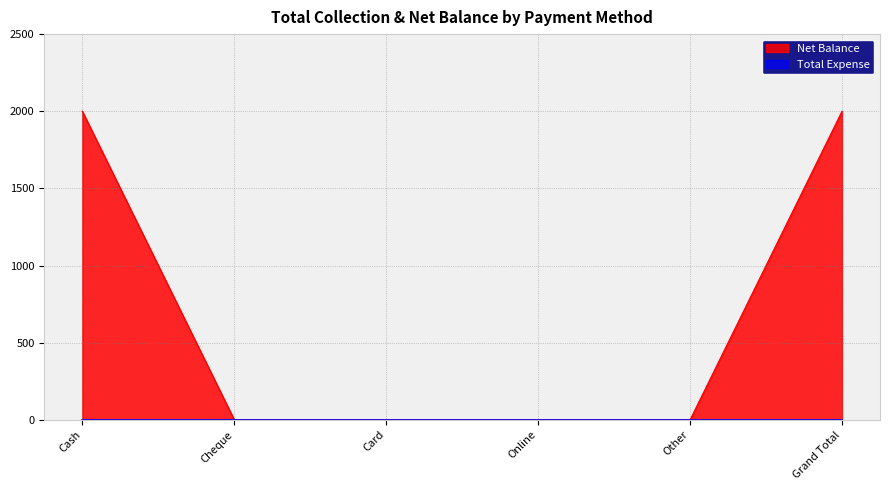

List the labels in order of value, largest first.

Cash, Grand Total, Cheque, Card, Online, Other